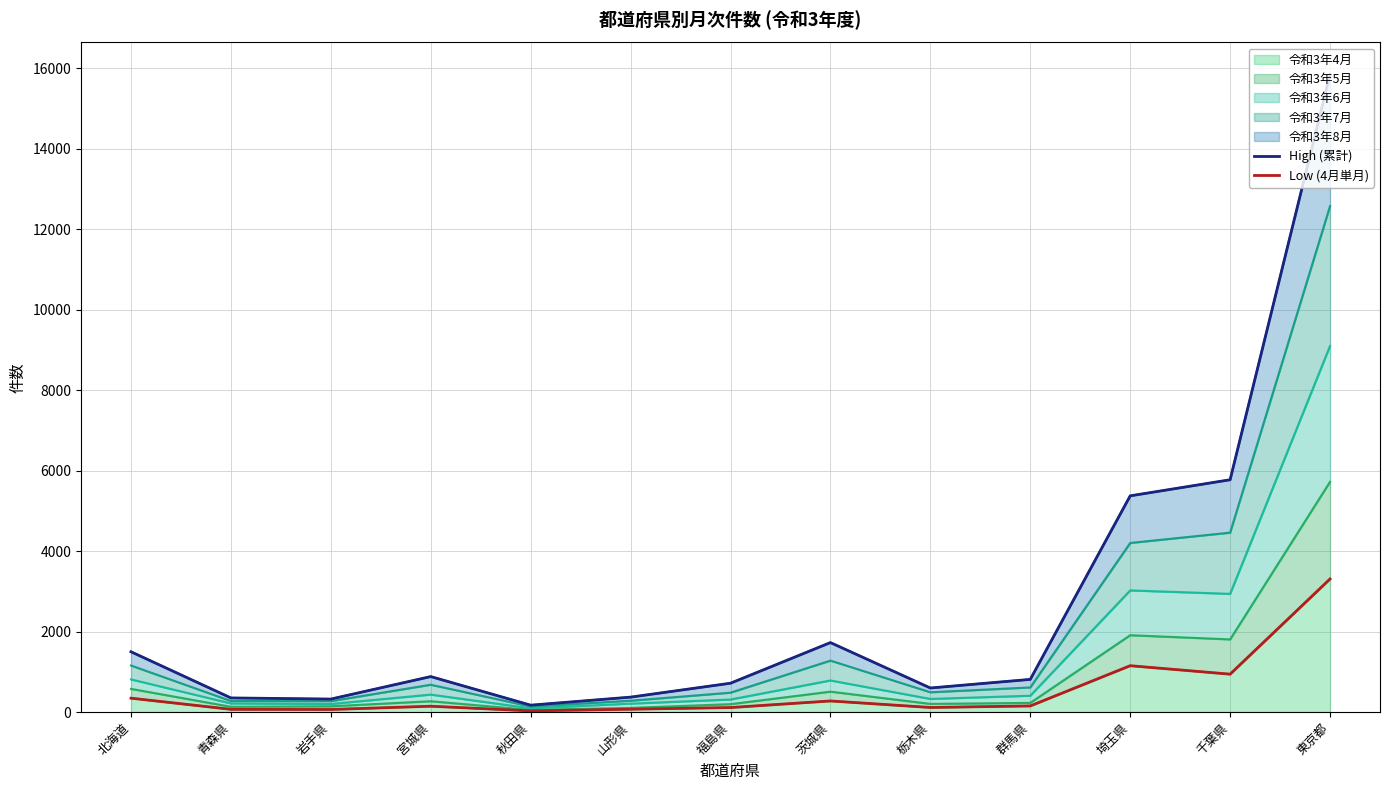

At which category is the sum across all series the highest?

東京都